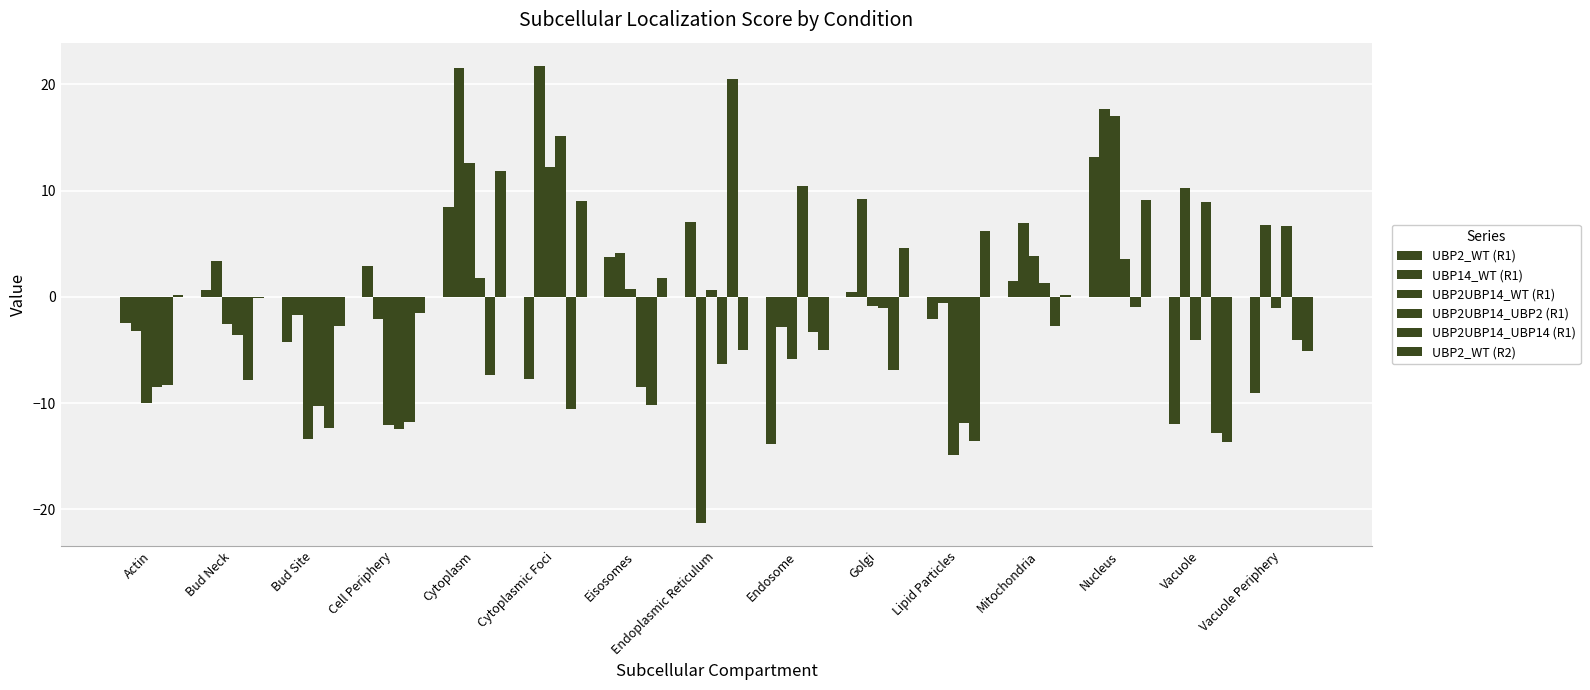

What is the difference between the highest and lowest values at Endoplasmic Reticulum?

41.8